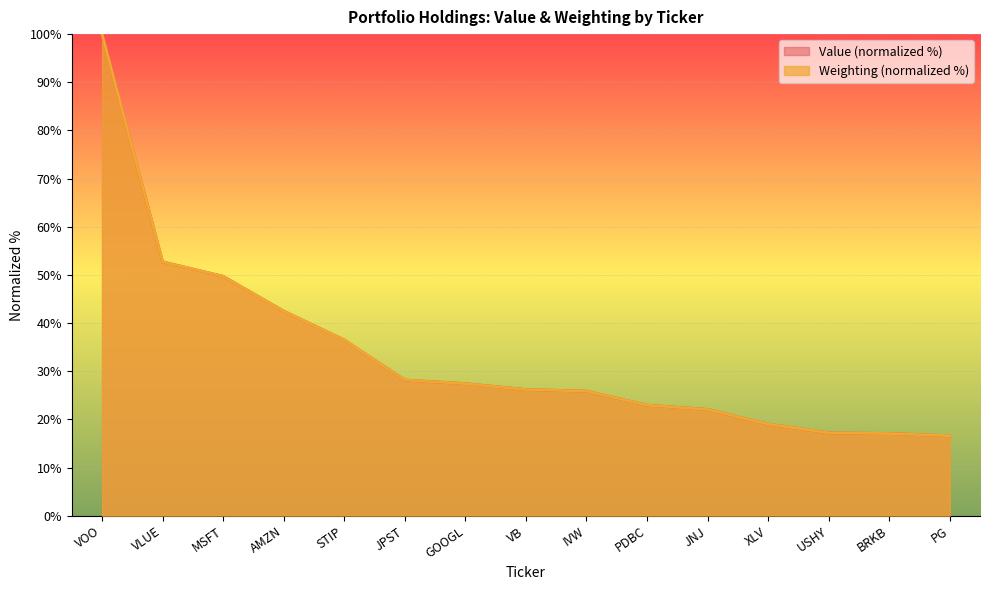

The Value series shows 23.6 at VLUE. True or false?

False